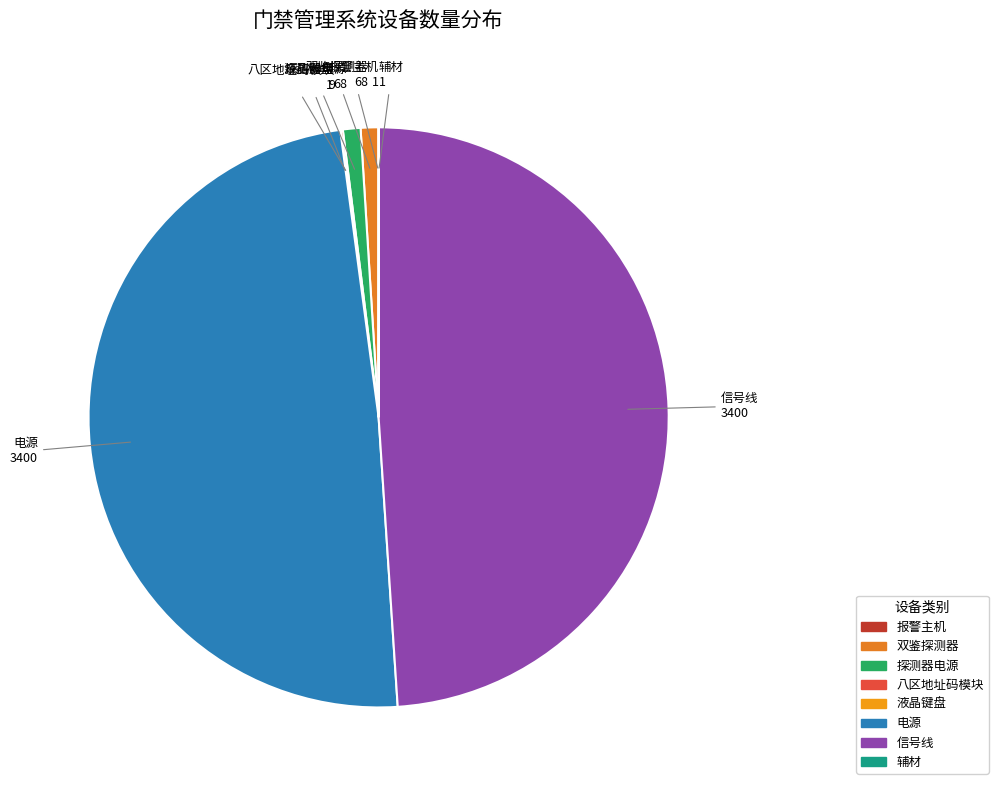

Which has a higher value, 信号线 or 双鉴探测器?

信号线